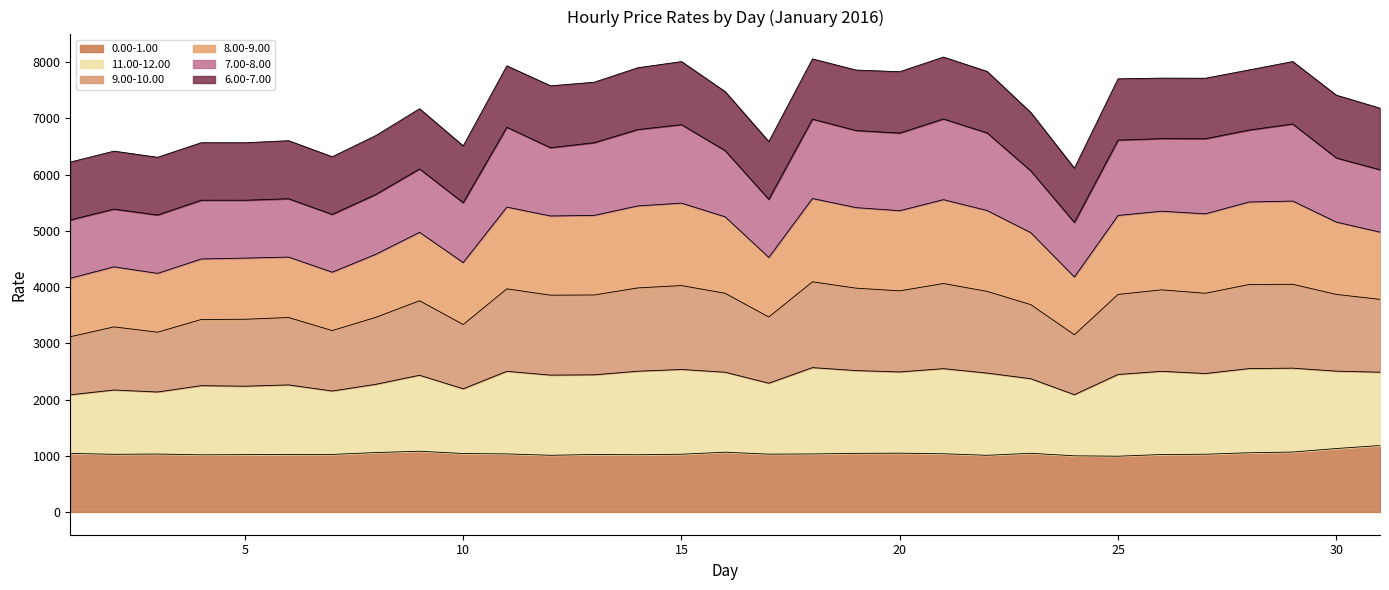

Count the number of categories in the chart.

31